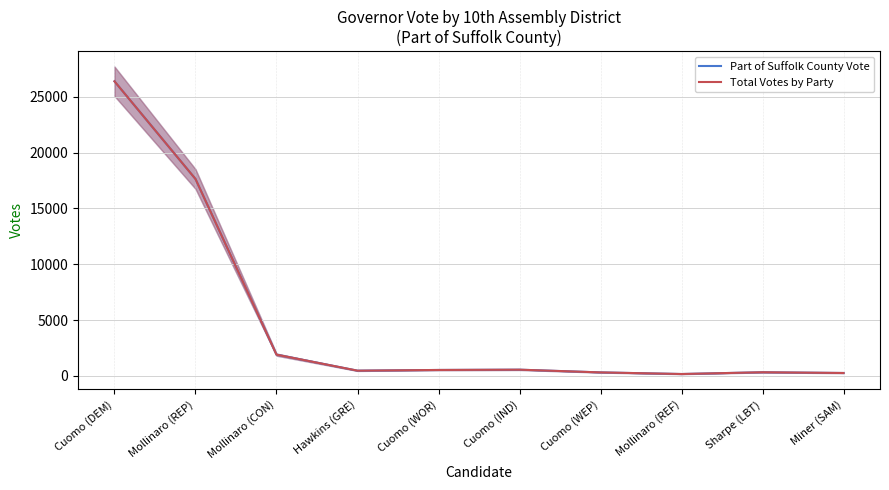

How many lines are shown in the chart?

2